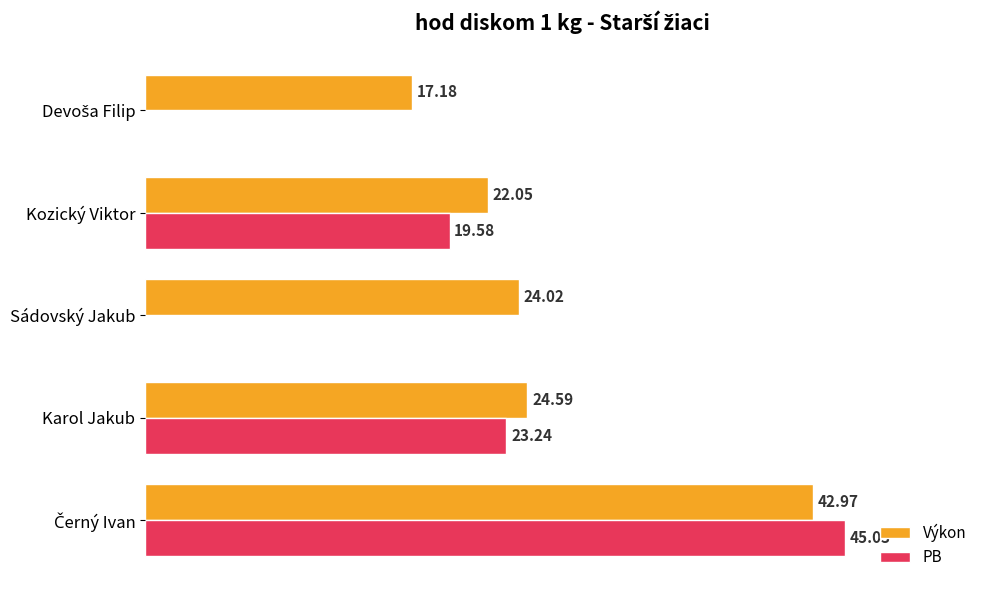

Which series changed the most between Karol Jakub and Kozický Viktor?

PB